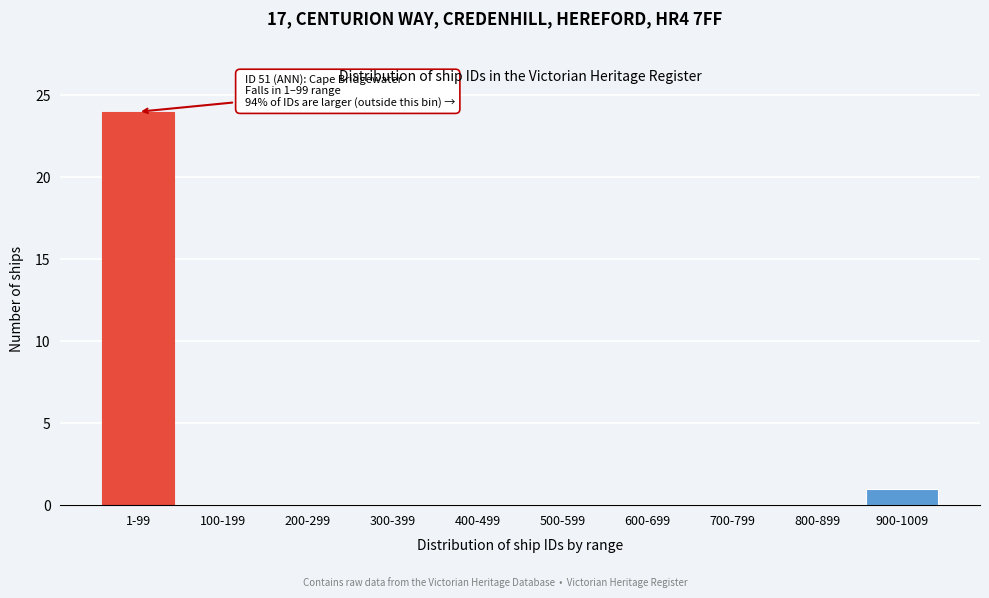

Reading left to right, extract all data points from this chart.

1-99=24	100-199=0	200-299=0	300-399=0	400-499=0	500-599=0	600-699=0	700-799=0	800-899=0	900-1009=1